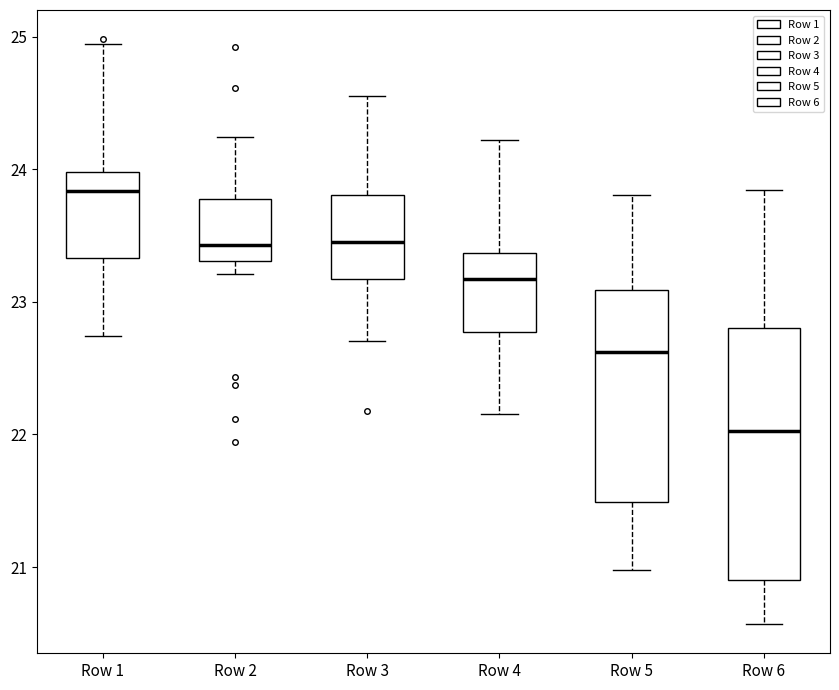

Reading left to right, read every box against the y-axis: the position of its median line, the range the box covers, and the ends of its whiskers. The values are not printed on the chart, so give them approximately, as read against the axis.

Row 1: median 23.8, box 23.3 to 24.0, whiskers 22.7 to 24.9
Row 2: median 23.4, box 23.3 to 23.8, whiskers 23.2 to 24.2
Row 3: median 23.4, box 23.2 to 23.8, whiskers 22.7 to 24.6
Row 4: median 23.2, box 22.8 to 23.4, whiskers 22.2 to 24.2
Row 5: median 22.6, box 21.5 to 23.1, whiskers 21.0 to 23.8
Row 6: median 22.0, box 20.9 to 22.8, whiskers 20.6 to 23.8